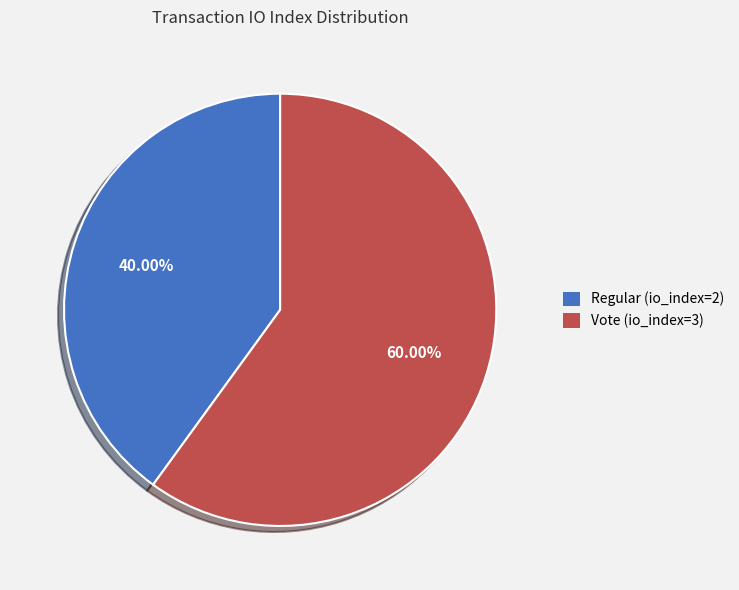

To the nearest percent, what is the difference between the largest and smallest slice percentages?

20%